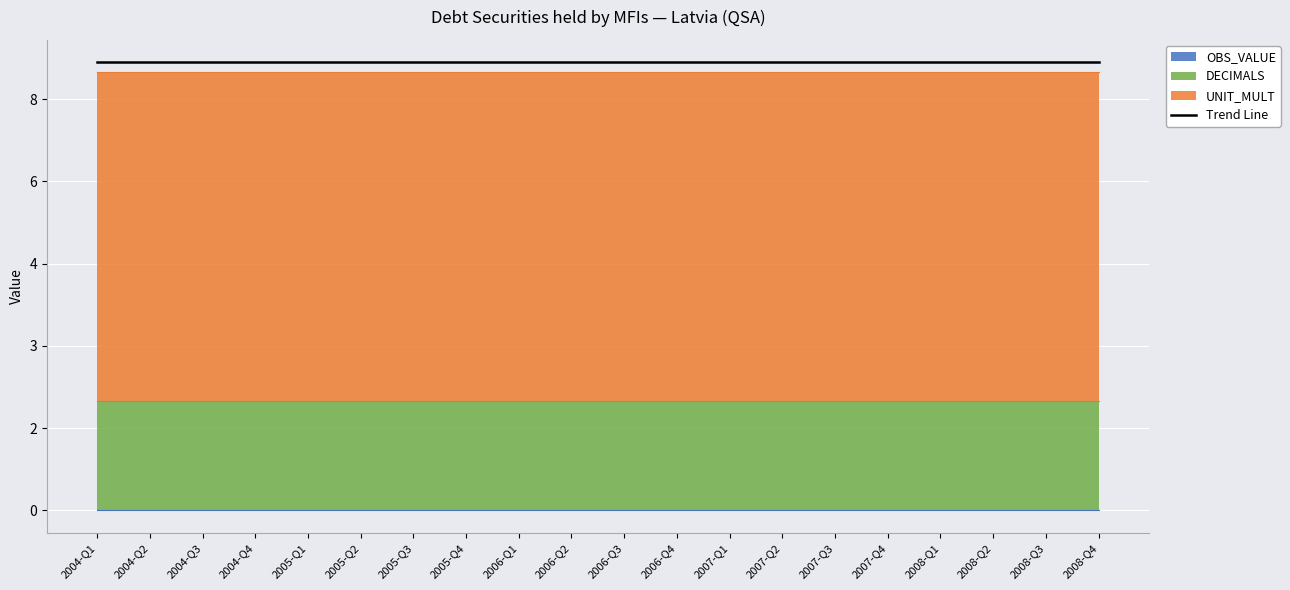

At how many categories does at least one series exceed 2?

20